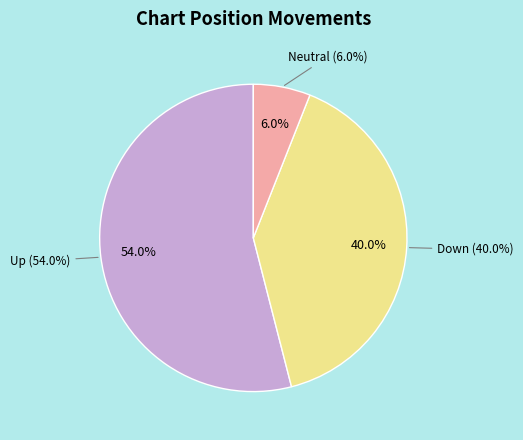

True or false: up accounts for 49% of the total.

False